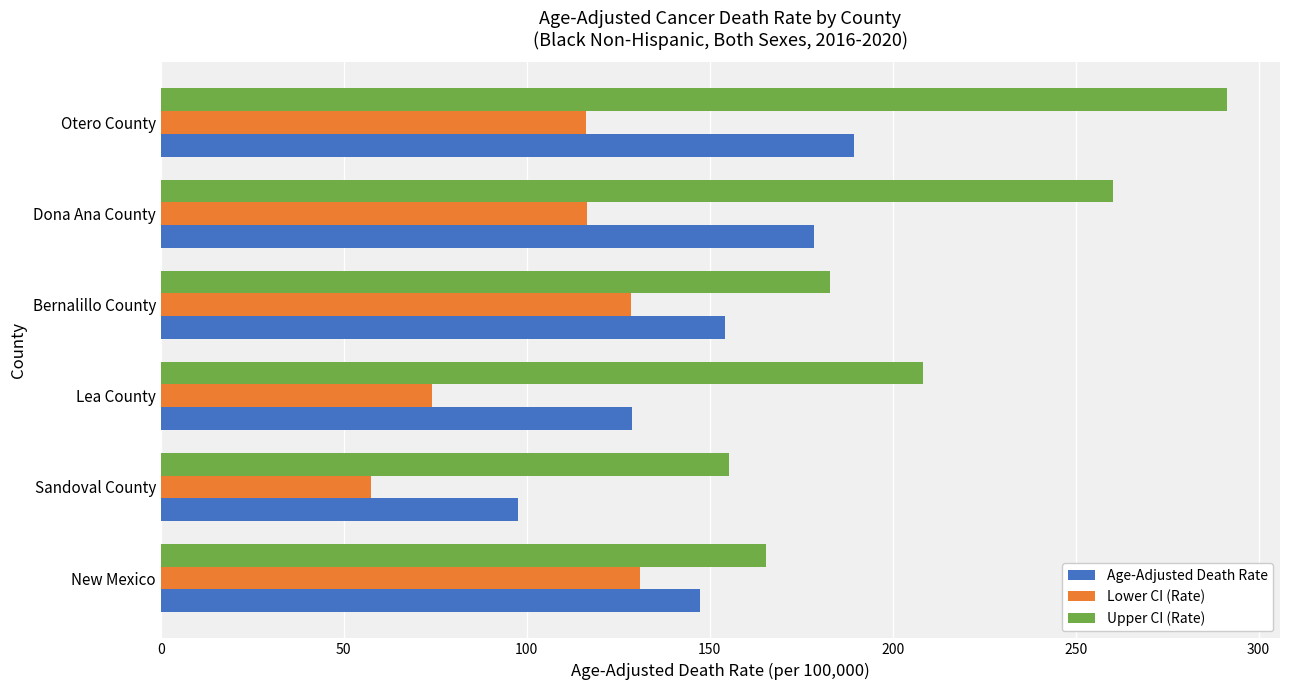

What is the difference between the maximum and minimum values in the Age-Adjusted Death Rate series?

92.0